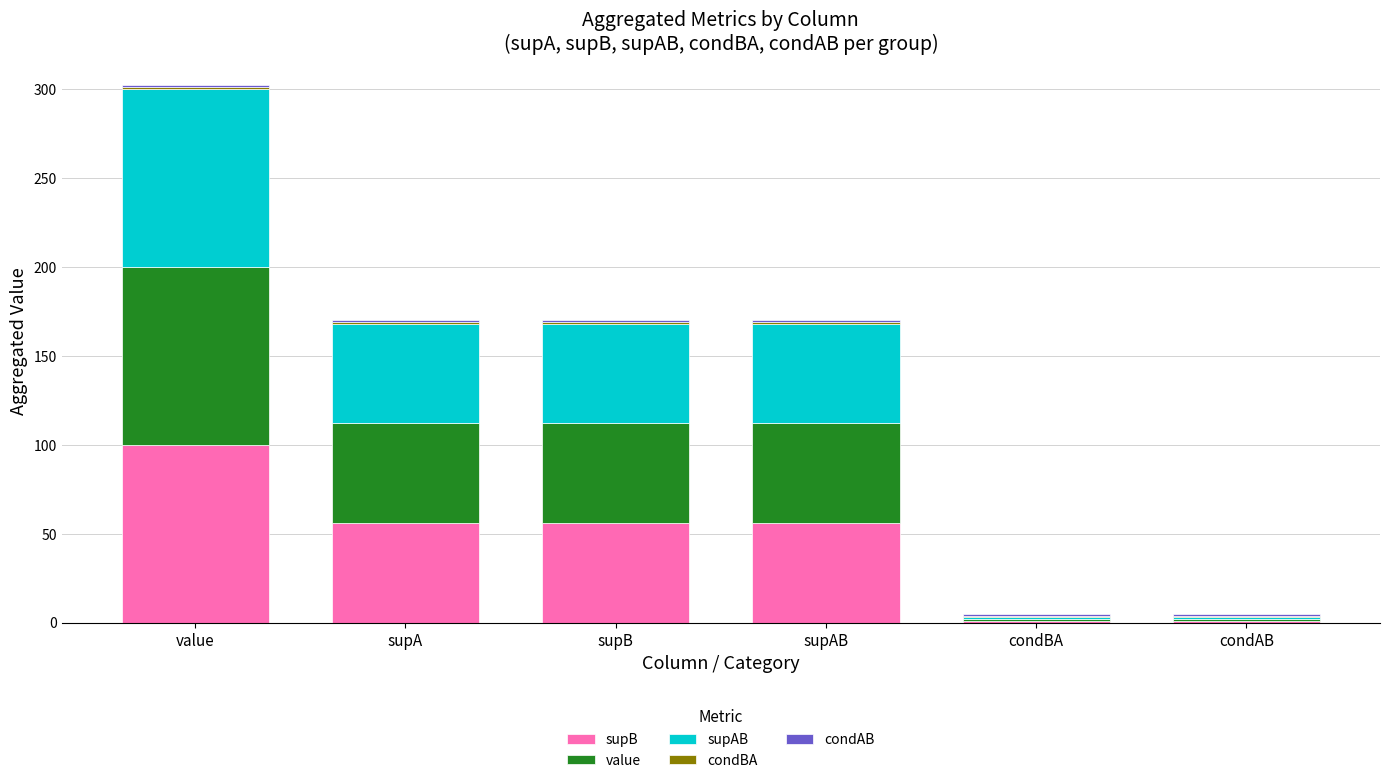

At which category is the sum across all series the highest?

value